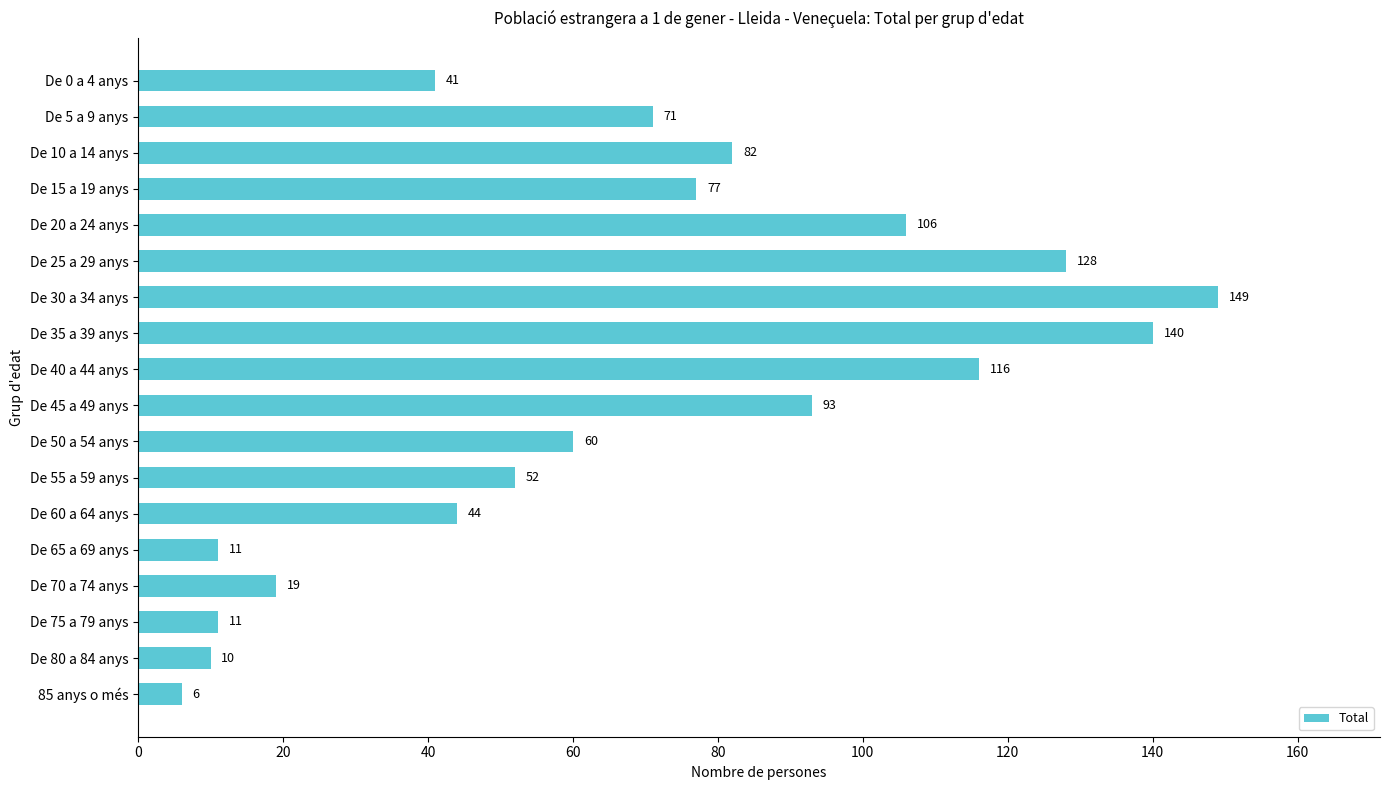

Where is the data nearest to the value 77?

De 15 a 19 anys